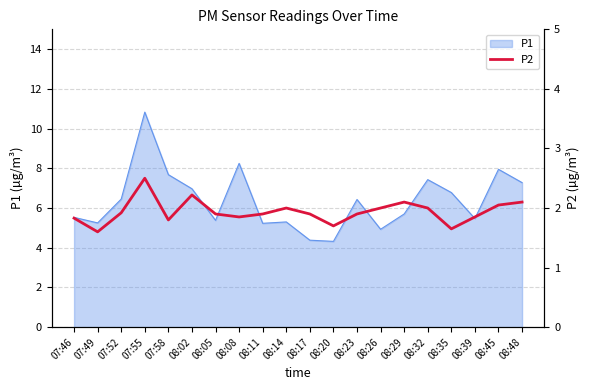

True or false: there are more than 0 points higher than both neighbors.

True